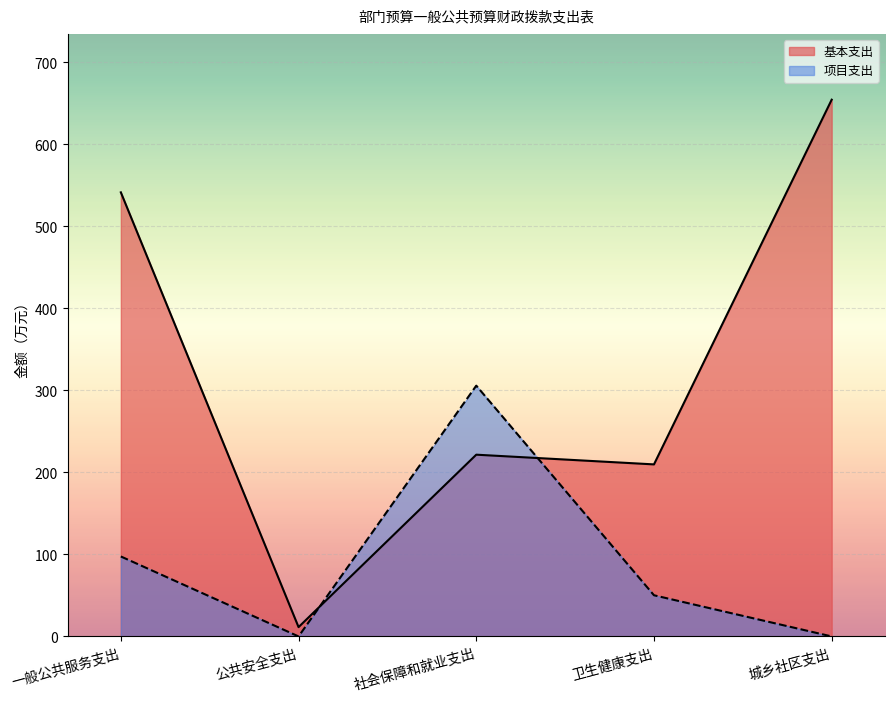

Between 一般公共服务支出 and 卫生健康支出, which series saw the biggest shift?

基本支出